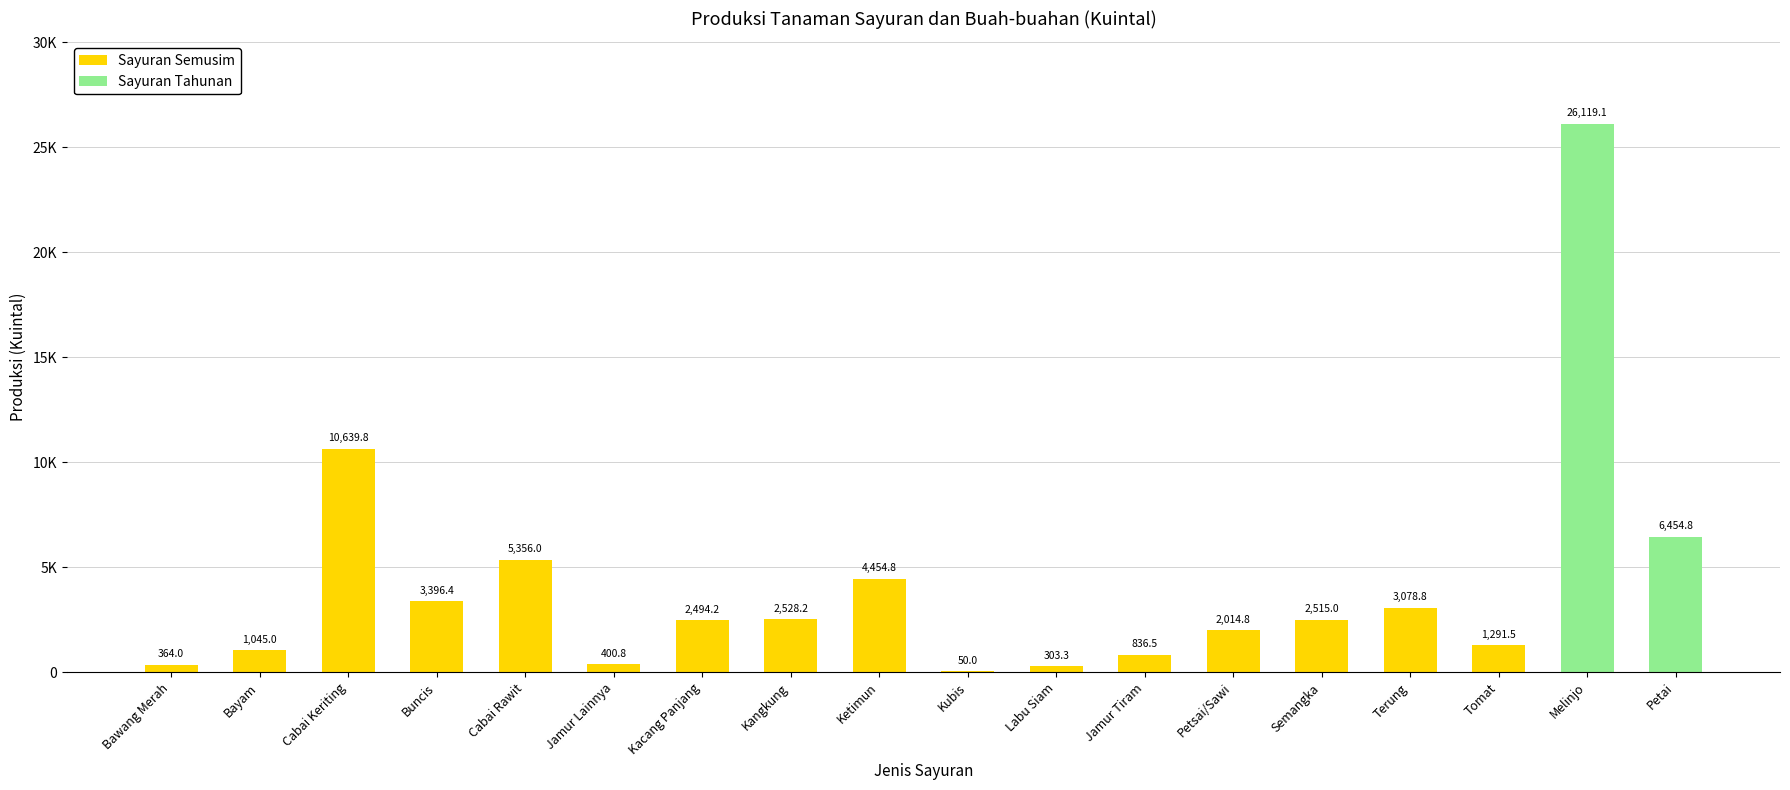

What is the sum of all values?

73343.1